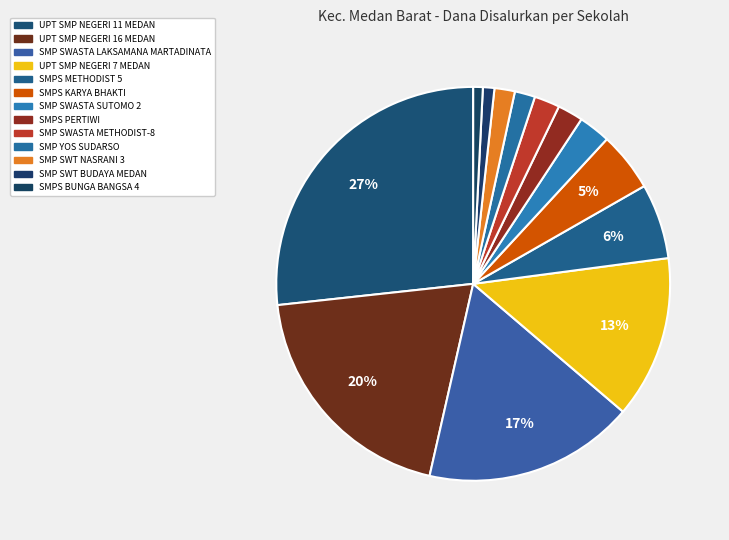

Which category has the smallest portion of the pie?

SMPS BUNGA BANGSA 4